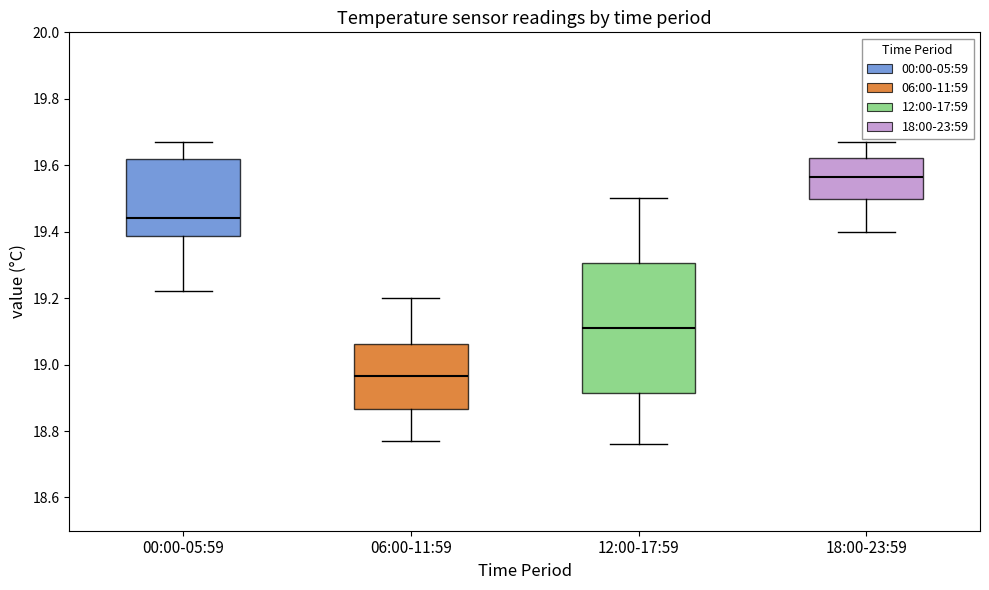

Reading left to right, read every box against the y-axis: the position of its median line, the range the box covers, and the ends of its whiskers. The values are not printed on the chart, so give them approximately, as read against the axis.

00:00-05:59: median 19.44, box 19.38 to 19.62, whiskers 19.22 to 19.68
06:00-11:59: median 18.96, box 18.86 to 19.06, whiskers 18.78 to 19.20
12:00-17:59: median 19.12, box 18.92 to 19.30, whiskers 18.76 to 19.50
18:00-23:59: median 19.56, box 19.50 to 19.62, whiskers 19.40 to 19.68